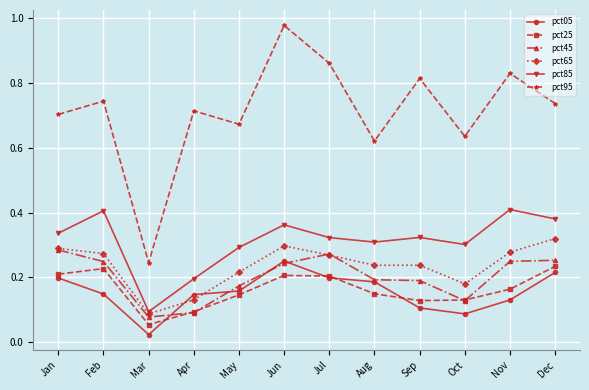

True or false: pct85 and pct45 cross at least once.

False